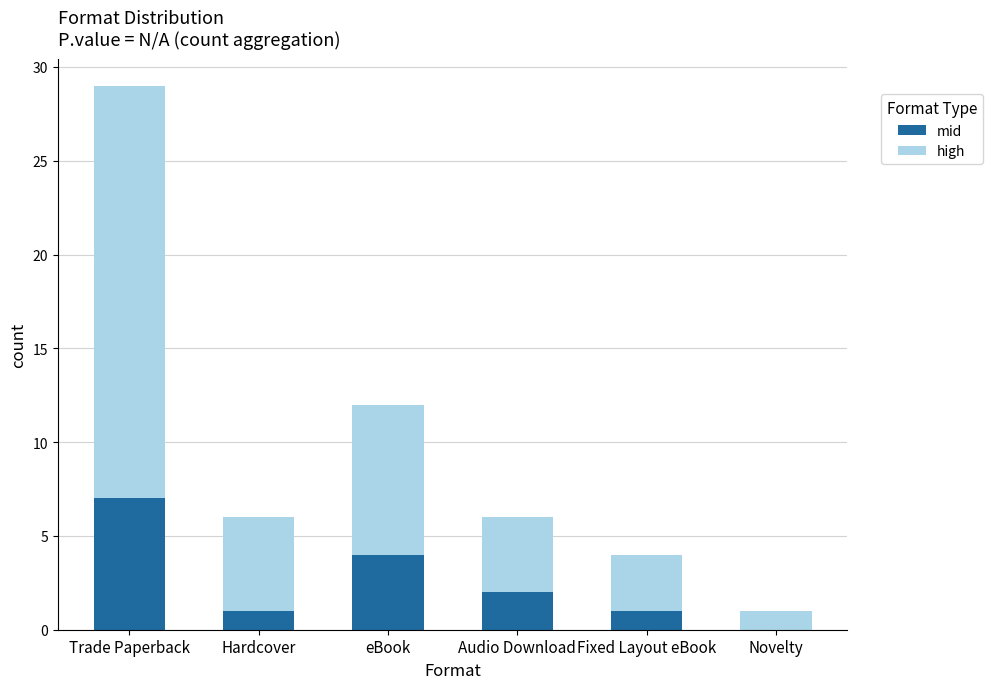

Count the number of categories in the chart.

6